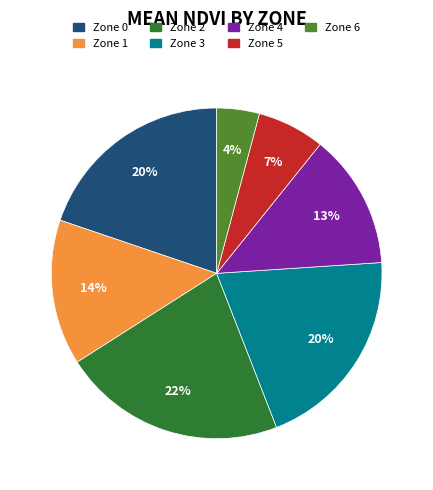

Does Zone 5 represent more than half of the total?

No